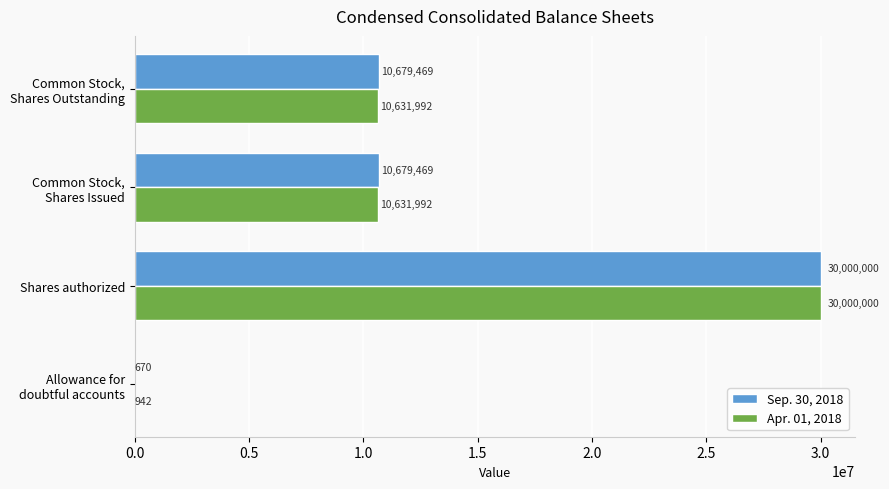

What is the sum of all Sep. 30, 2018 values?

51359608